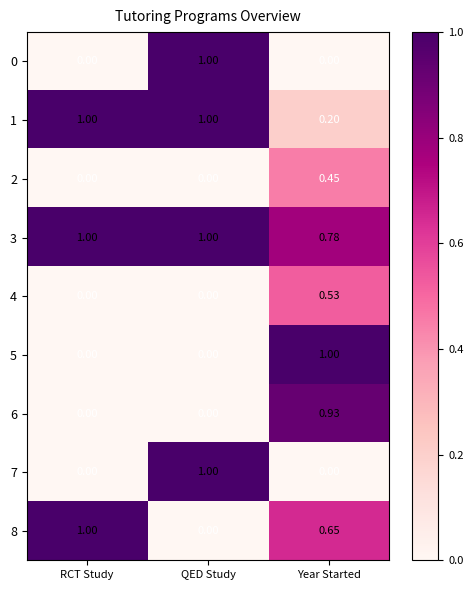

At which category is the sum across all series the highest?

Year Started